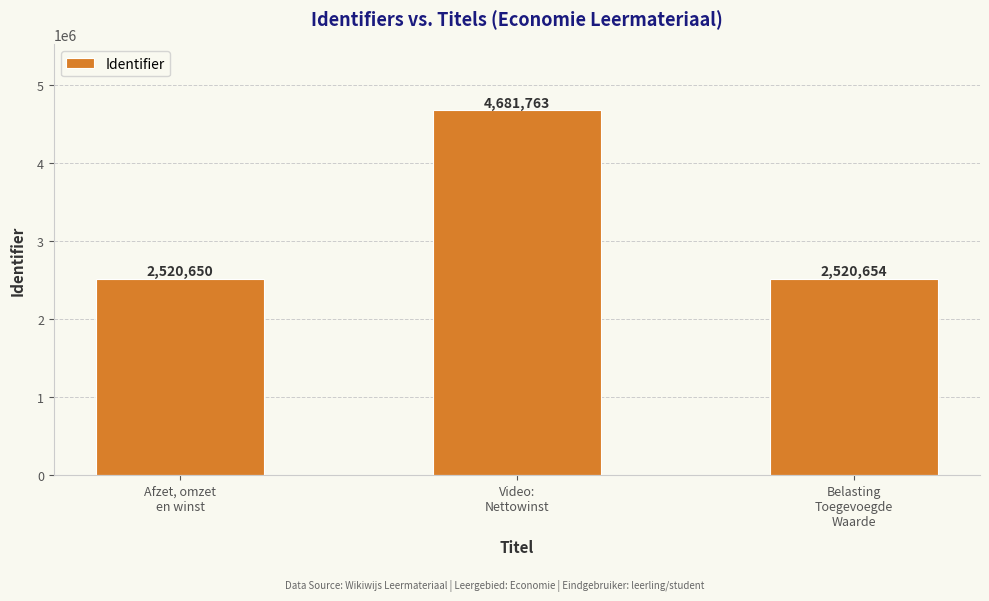

The value at Video:
Nettowinst is 1277285. True or false?

False